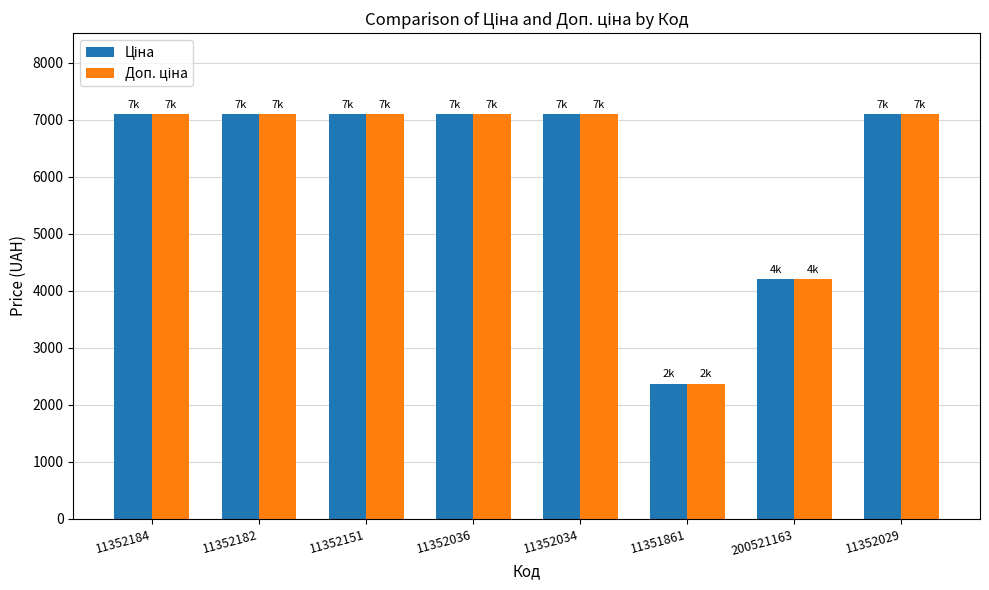

Are the bars grouped side by side (vs. stacked)?

Yes